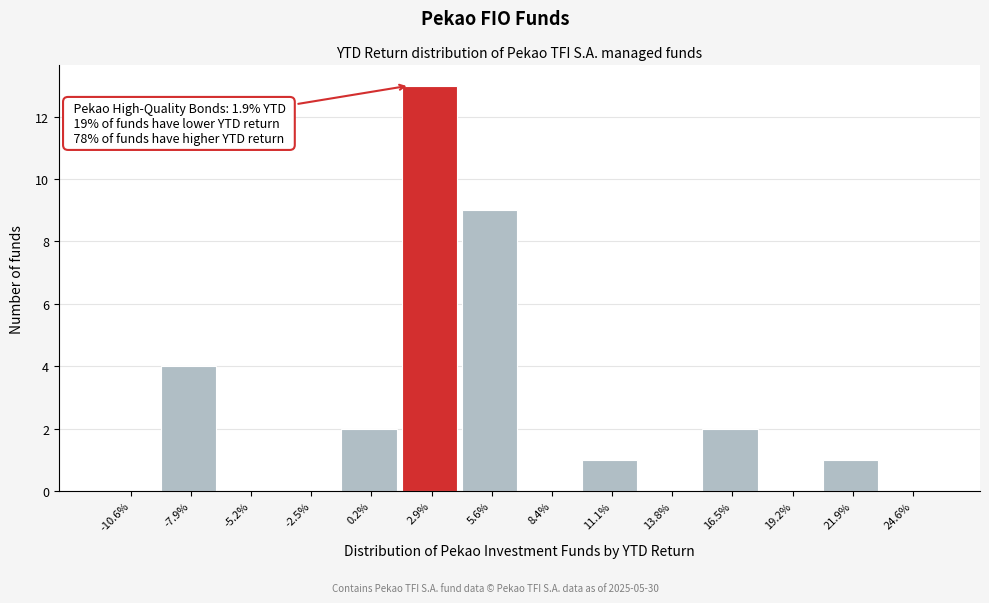

Reading left to right, what are all the values shown in this chart?

-10.6%=0	-7.9%=4	-5.2%=0	-2.5%=0	0.2%=2	2.9%=13	5.6%=9	8.4%=0	11.1%=1	13.8%=0	16.5%=2	19.2%=0	21.9%=1	24.6%=0